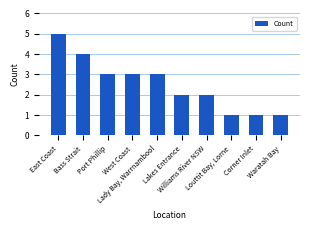

The chart shows a value of 3 at Lakes Entrance. True or false?

False